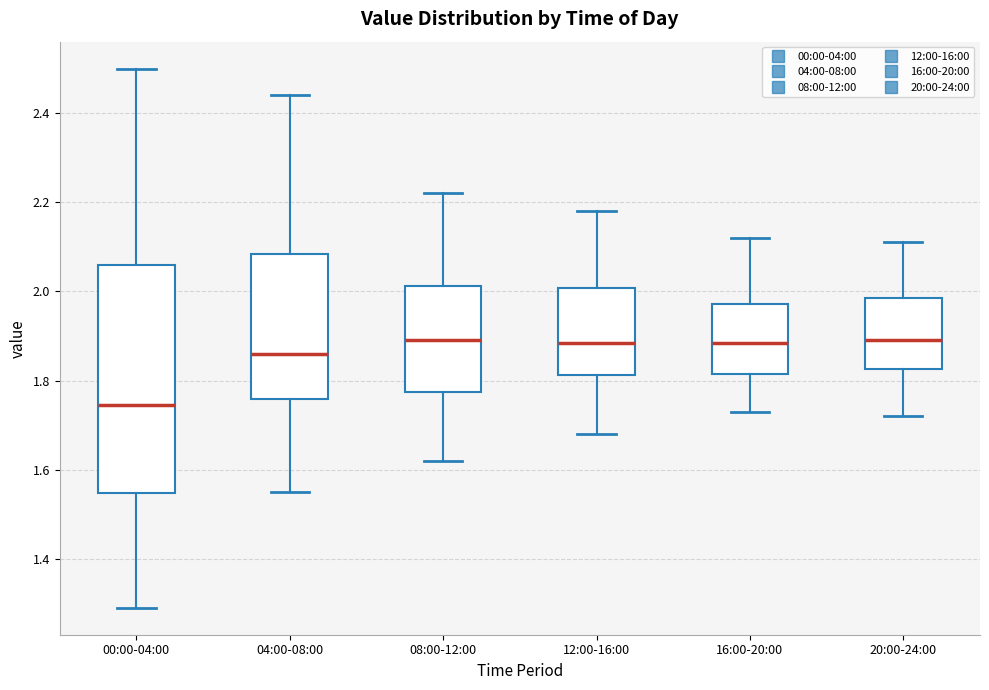

Reading left to right, read every box against the y-axis: the position of its median line, the range the box covers, and the ends of its whiskers. The values are not printed on the chart, so give them approximately, as read against the axis.

00:00-04:00: median 1.74, box 1.54 to 2.06, whiskers 1.30 to 2.50
04:00-08:00: median 1.86, box 1.76 to 2.08, whiskers 1.56 to 2.44
08:00-12:00: median 1.90, box 1.78 to 2.02, whiskers 1.62 to 2.22
12:00-16:00: median 1.88, box 1.82 to 2.00, whiskers 1.68 to 2.18
16:00-20:00: median 1.88, box 1.82 to 1.98, whiskers 1.74 to 2.12
20:00-24:00: median 1.90, box 1.82 to 1.98, whiskers 1.72 to 2.12